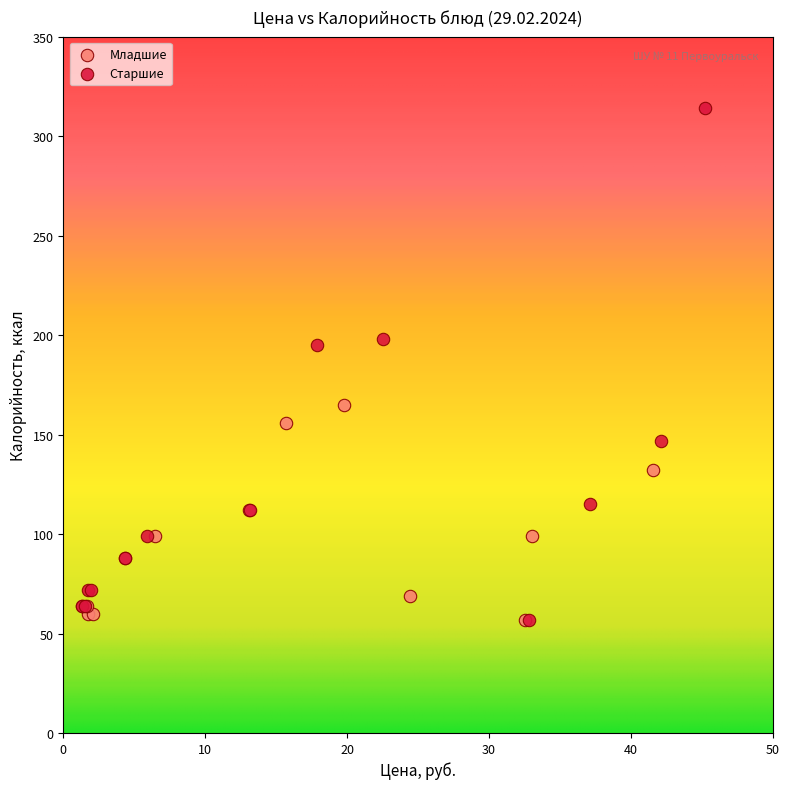

What are all the series names shown in the legend?

Младшие, Старшие